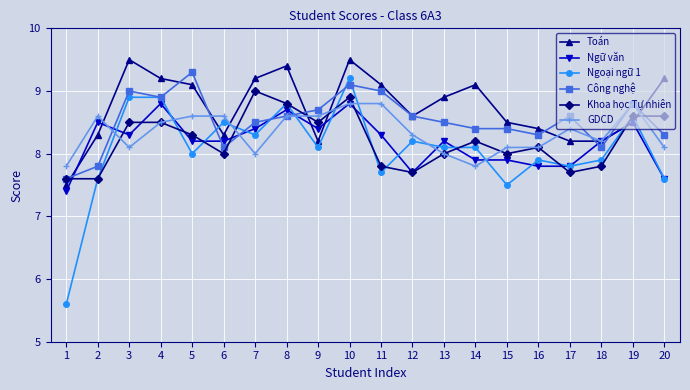

Where is the first local maximum for GDCD?

2